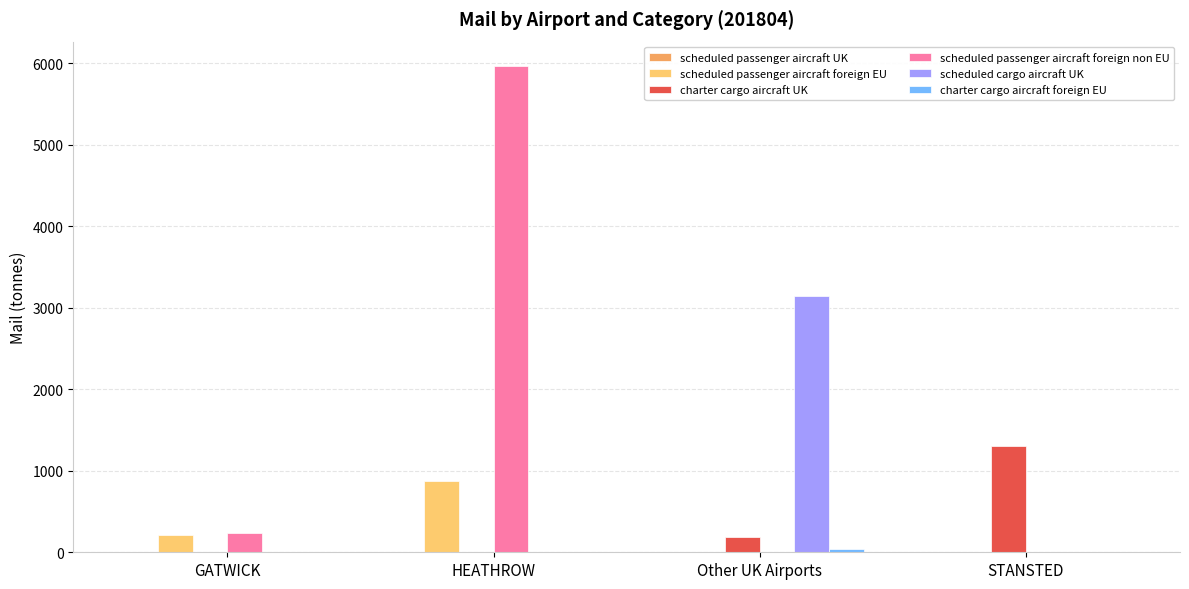

Does the chart contain stacked bars?

No